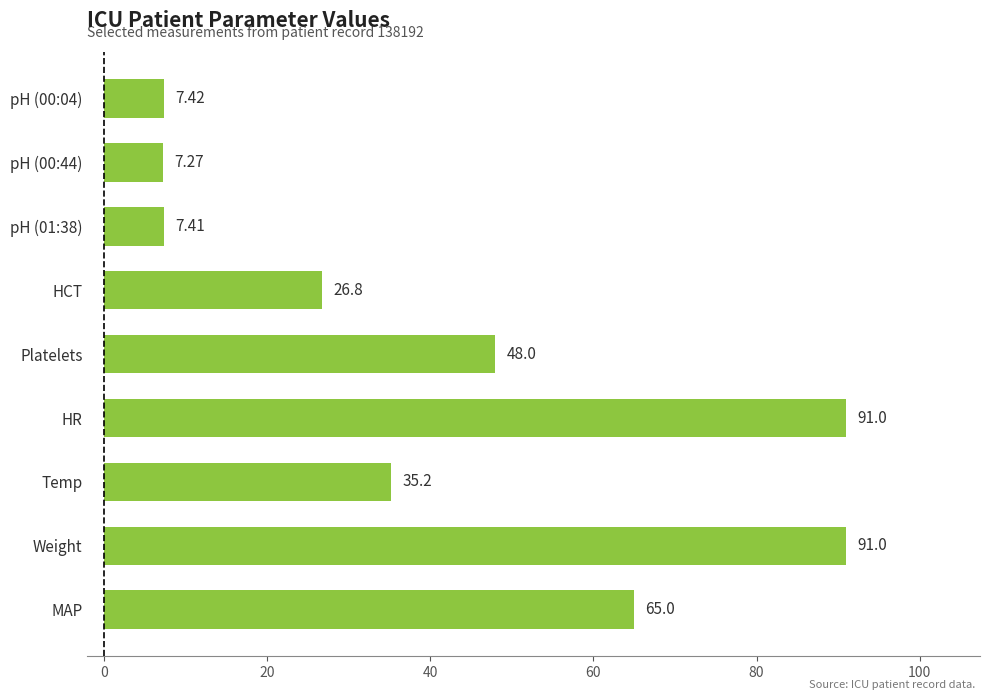

At which label is the value closest to 49?

Platelets